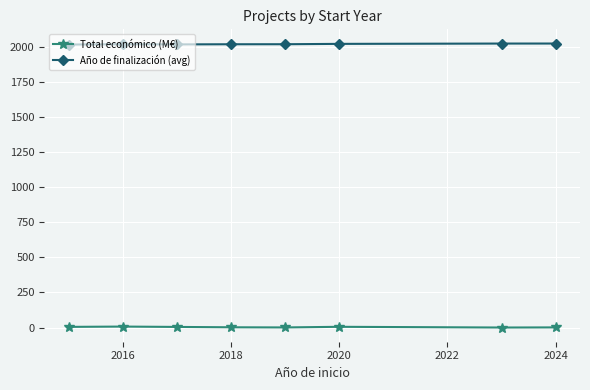

What is the highest value of the Año de finalización (avg) series?

2026.2